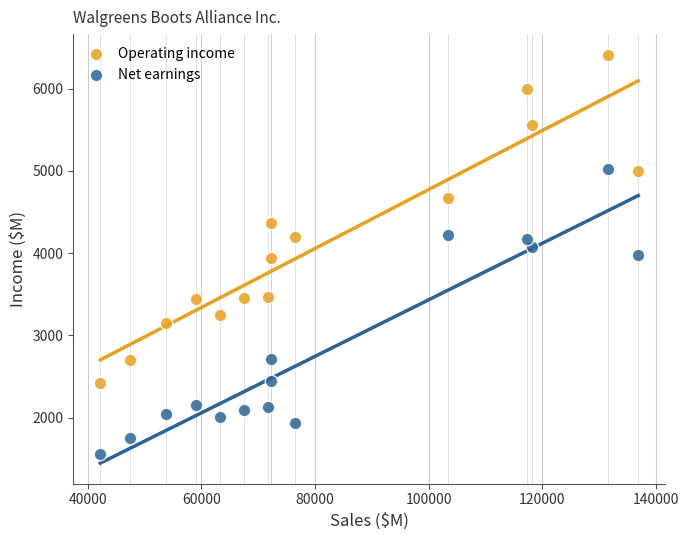

Which series reaches the minimum Y coordinate?

Net earnings